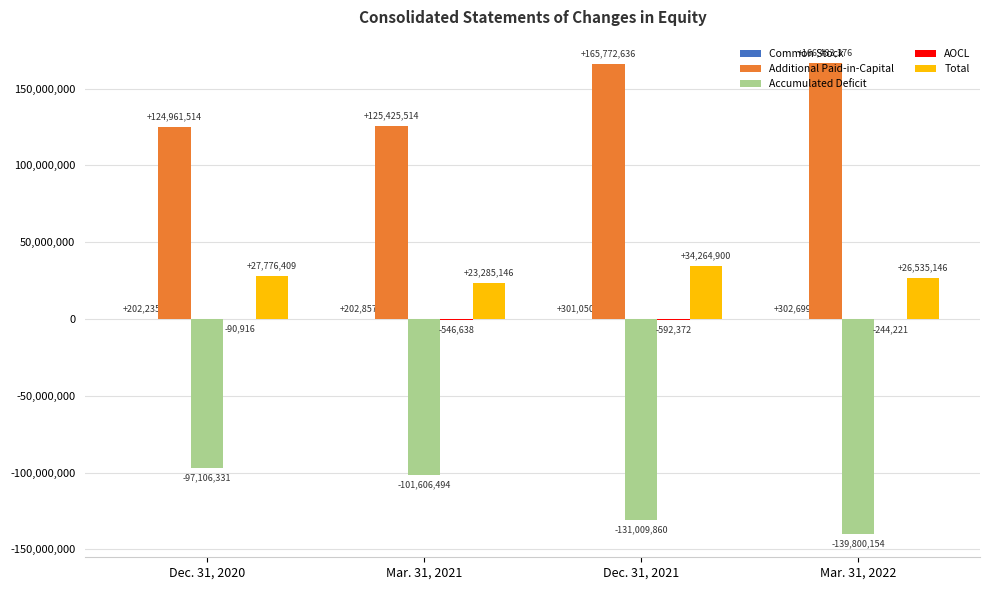

Is the value of Accumulated Deficit at Mar. 31, 2021 greater than the value of Total at Dec. 31, 2021?

No